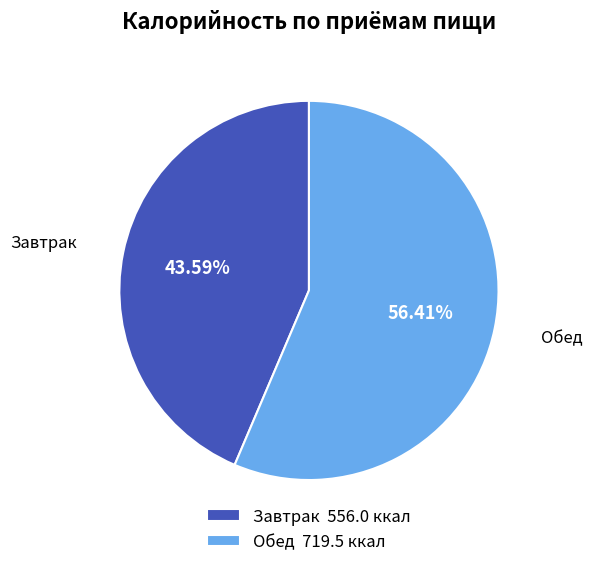

To the nearest percent, what is the difference between the largest and smallest slice percentages?

13%